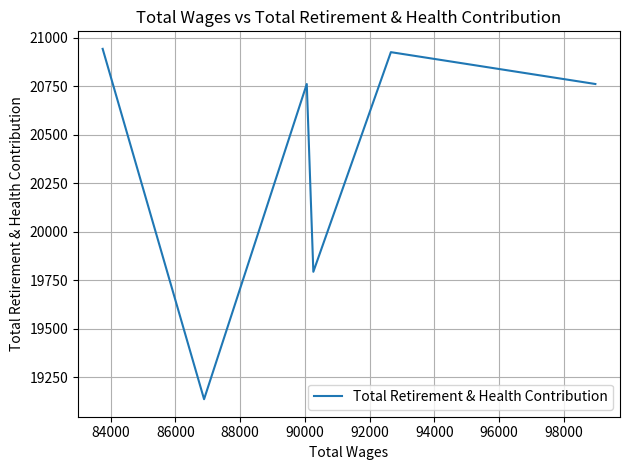

How many values exceed 20761?

2